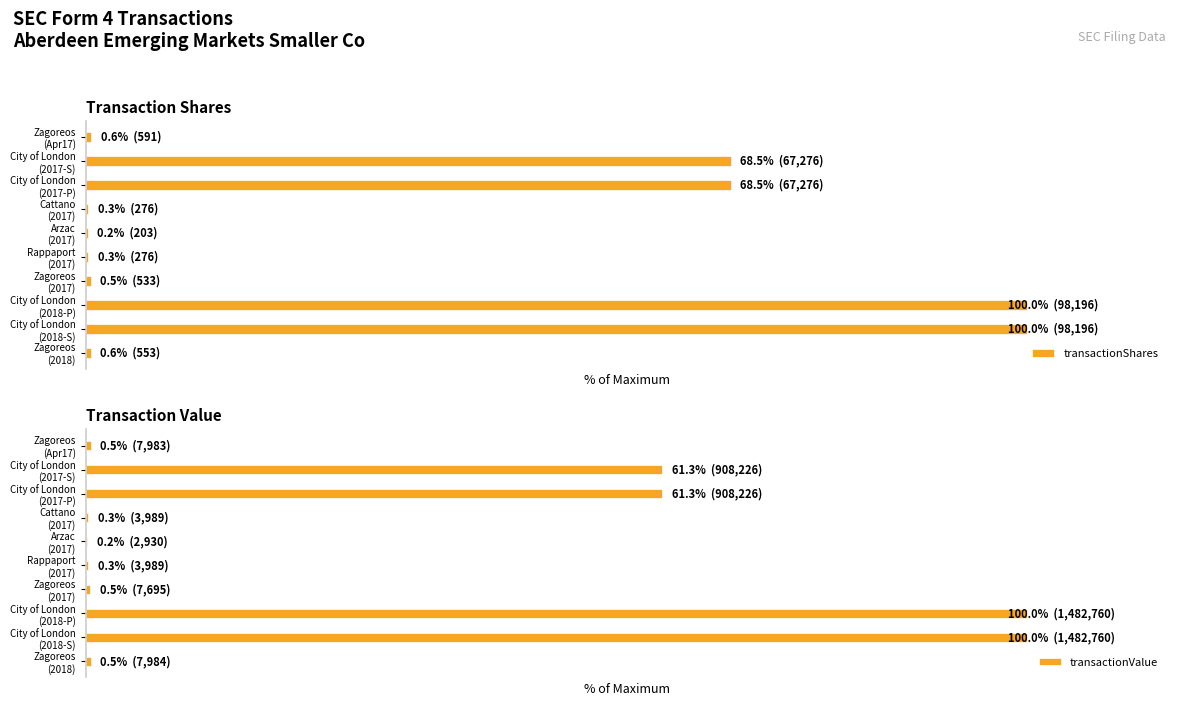

At how many categories does at least one series exceed 69?

2